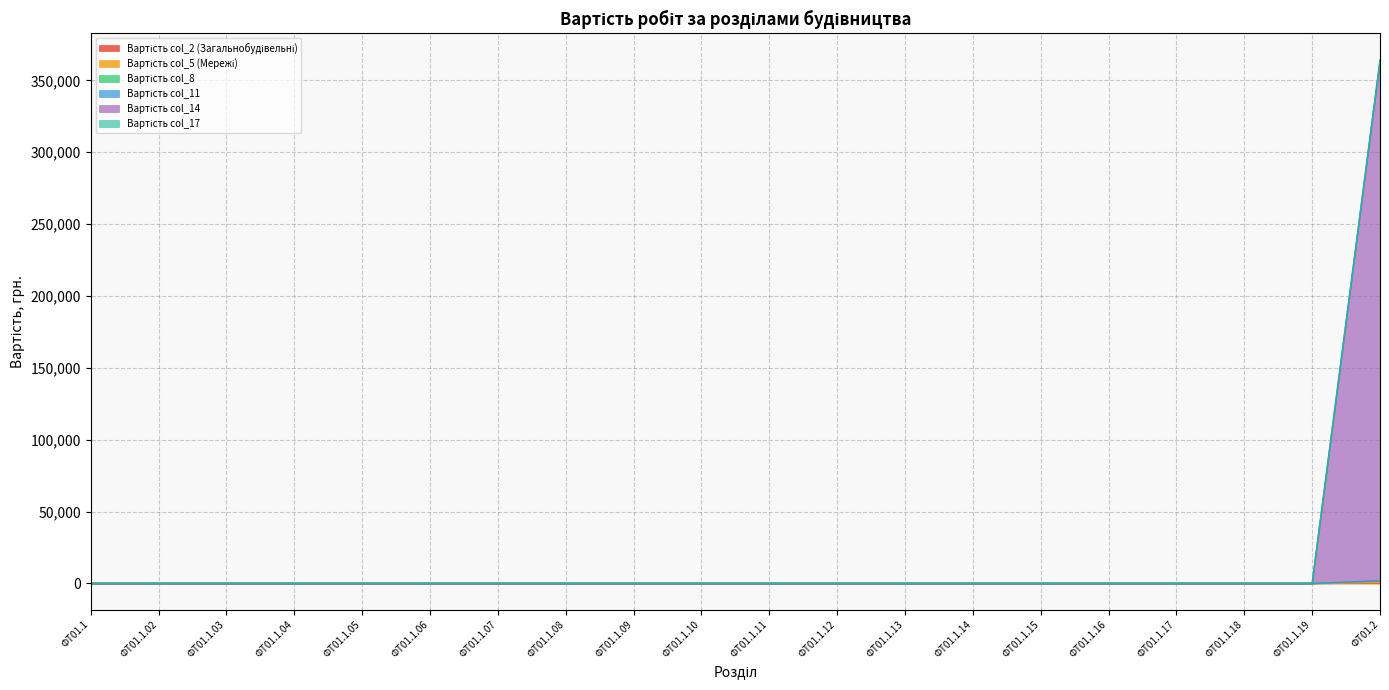

Is the value of Вартість col_17 at ФТ01.1.04 greater than the value of Вартість col_14 at ФТ01.1.19?

No